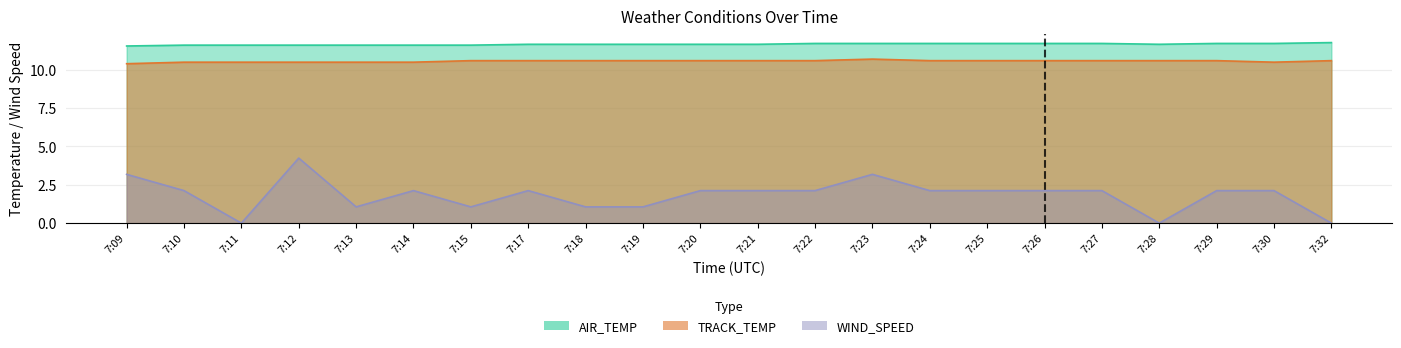

Where is the first local maximum for WIND_SPEED?

7:12